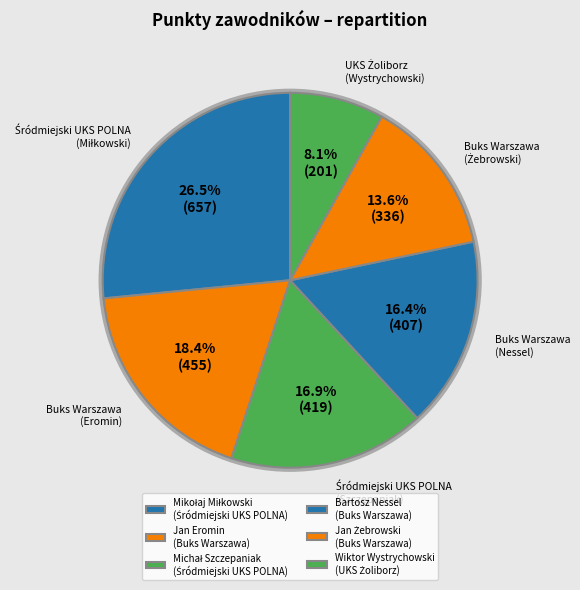

How many segments does this pie chart have?

6